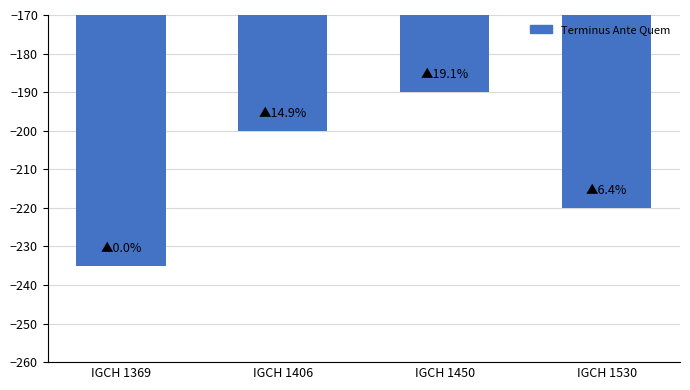

List the labels in order of value, smallest first.

IGCH 1369, IGCH 1530, IGCH 1406, IGCH 1450